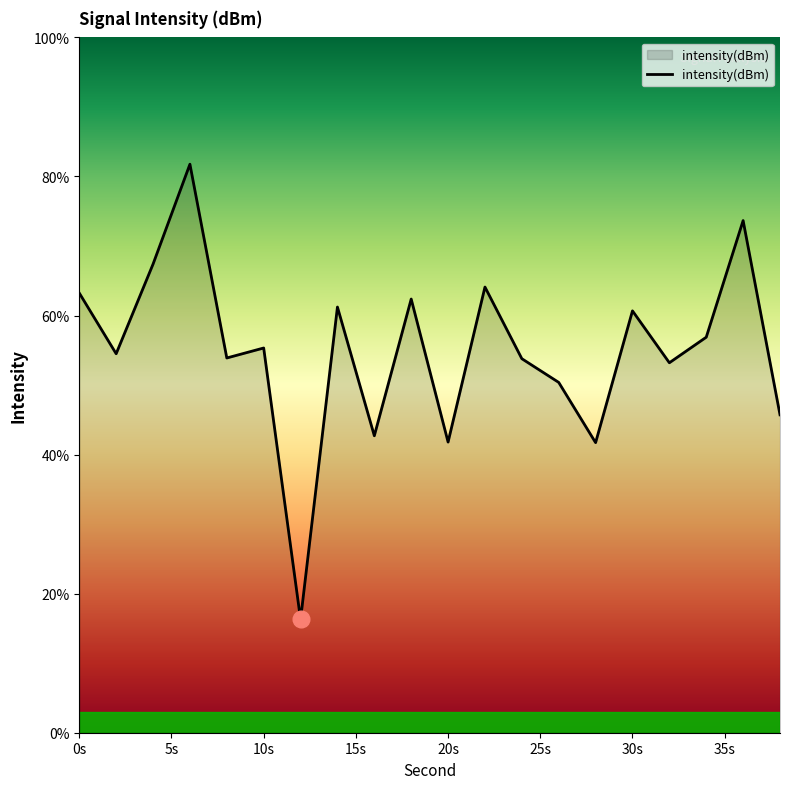

How many distinct data groups are displayed?

1